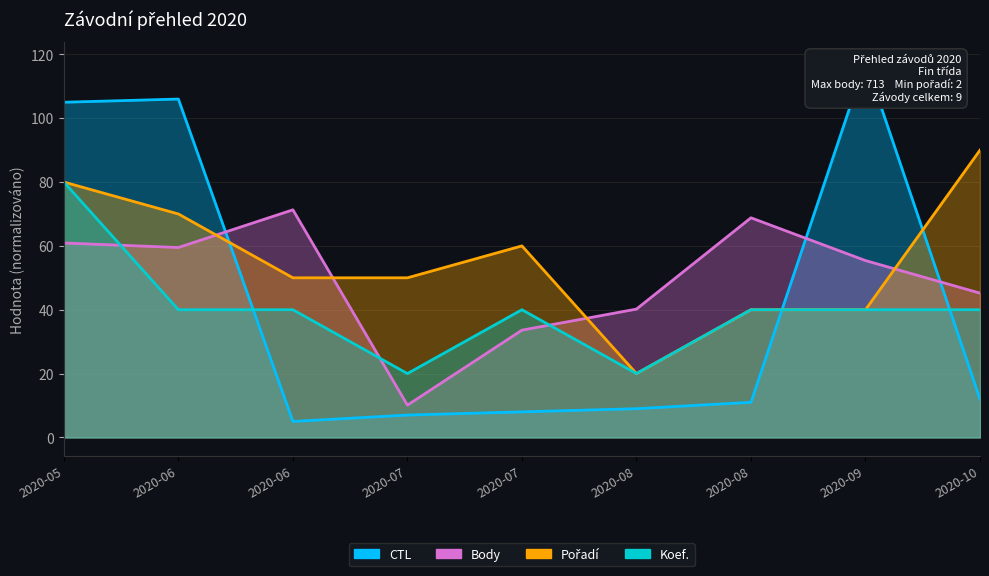

In Koef., how many points are higher than both neighbors (excluding endpoints)?

1